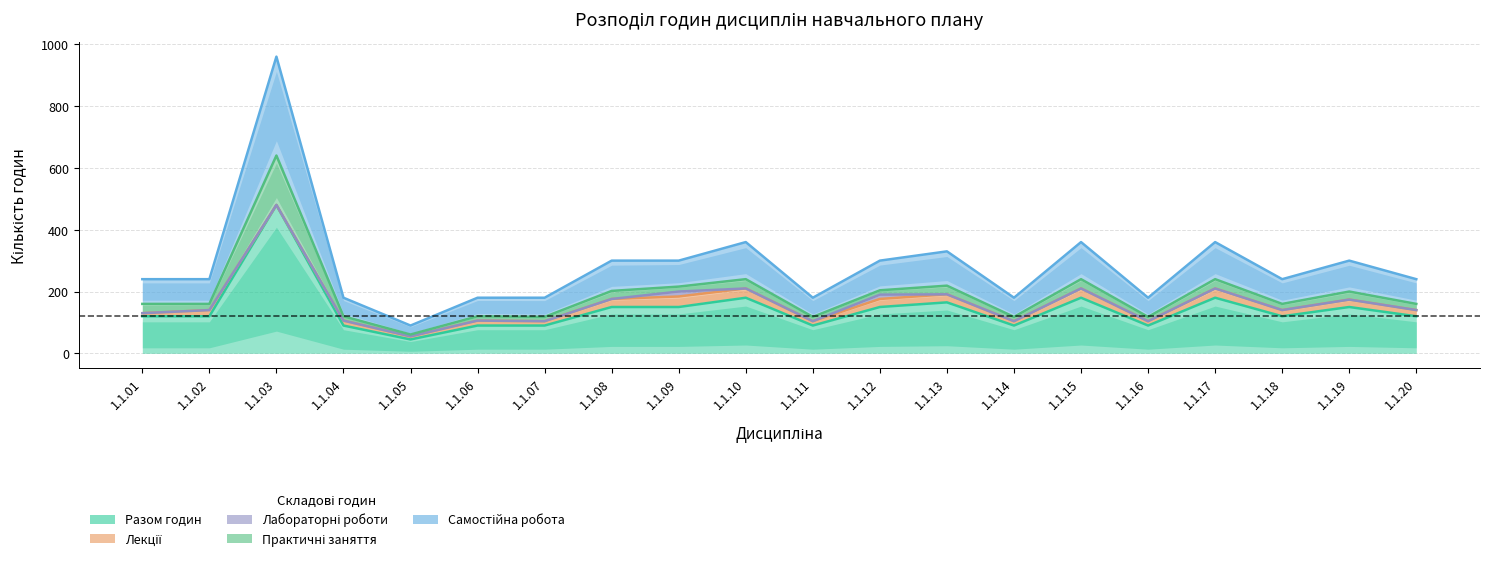

Does the chart display data point markers on the line(s)?

No